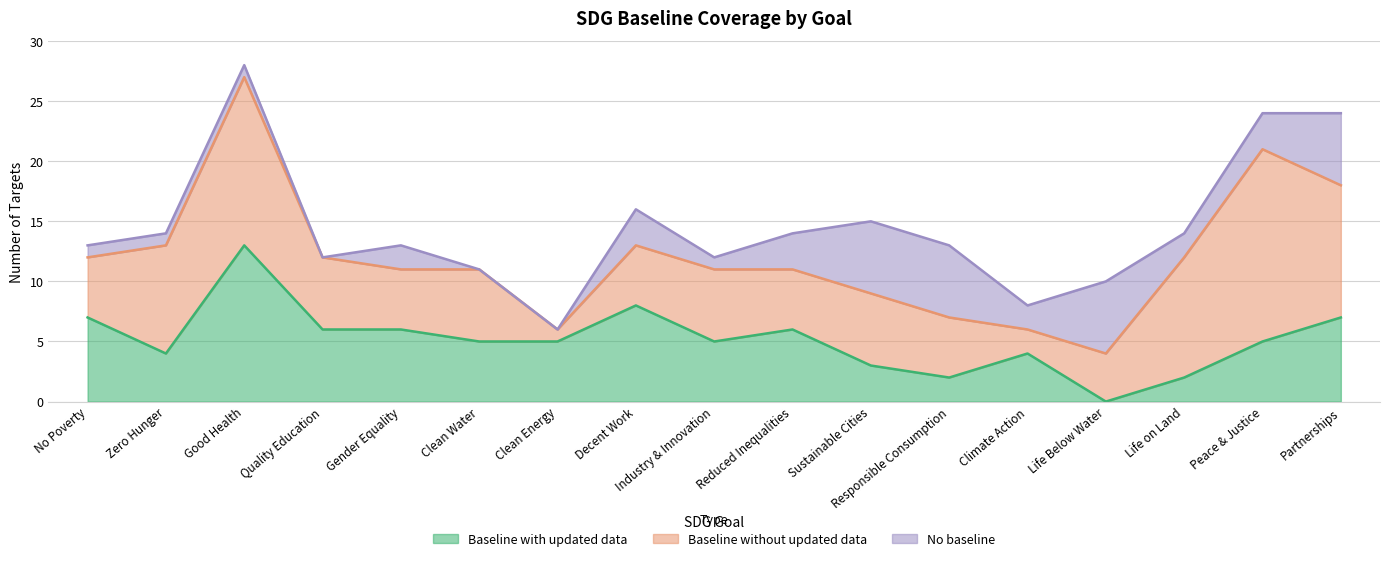

Rank the series by their maximum value, from highest to lowest.

Baseline without updated data, Baseline with updated data, No baseline